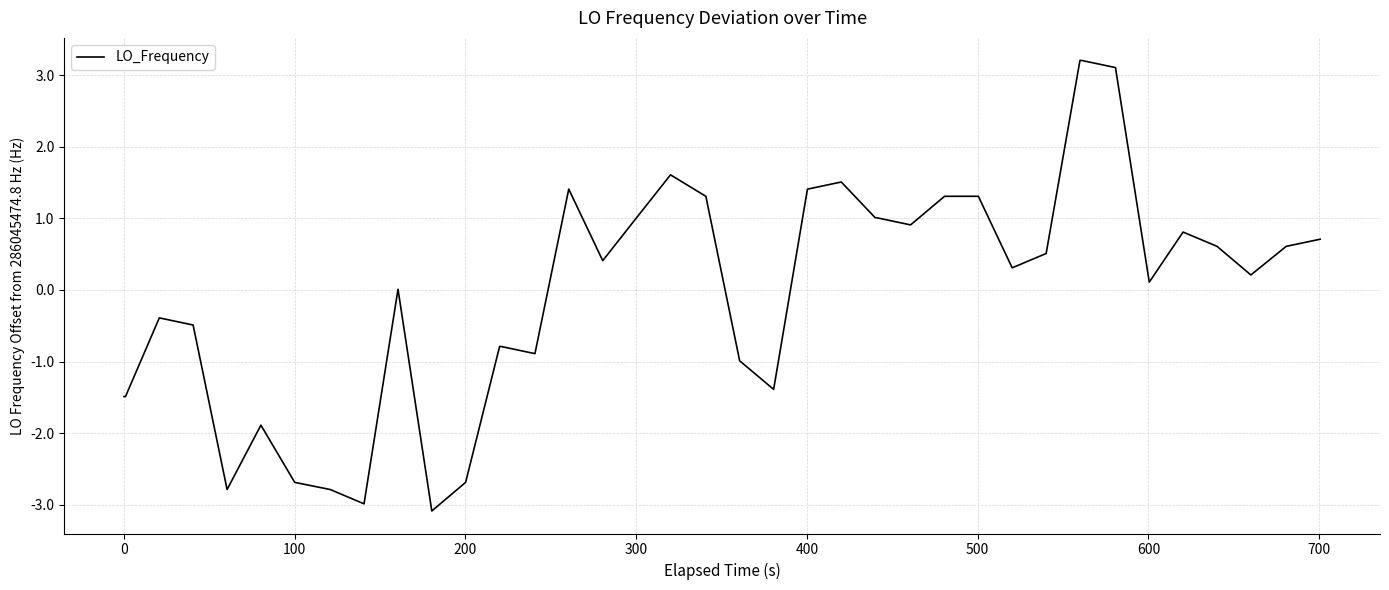

What is the maximum value shown in the chart?

3.2